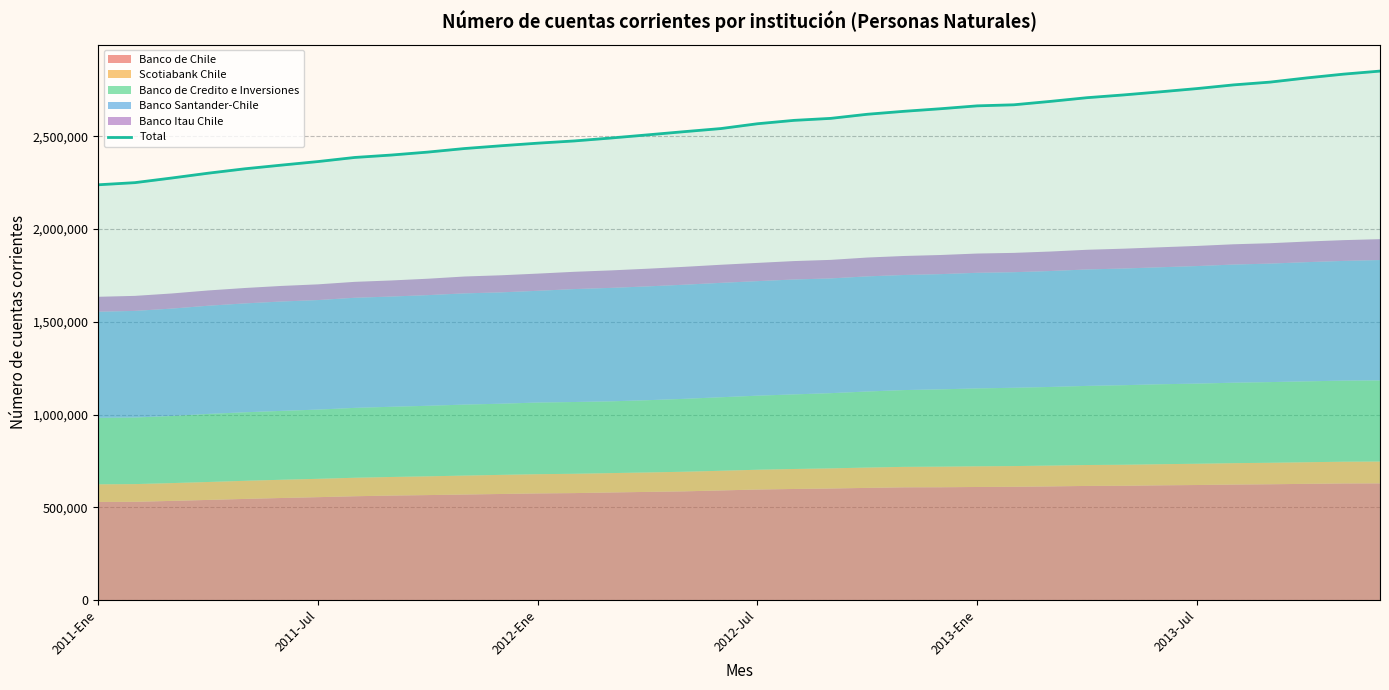

Between 23 and 32, which is larger?

32